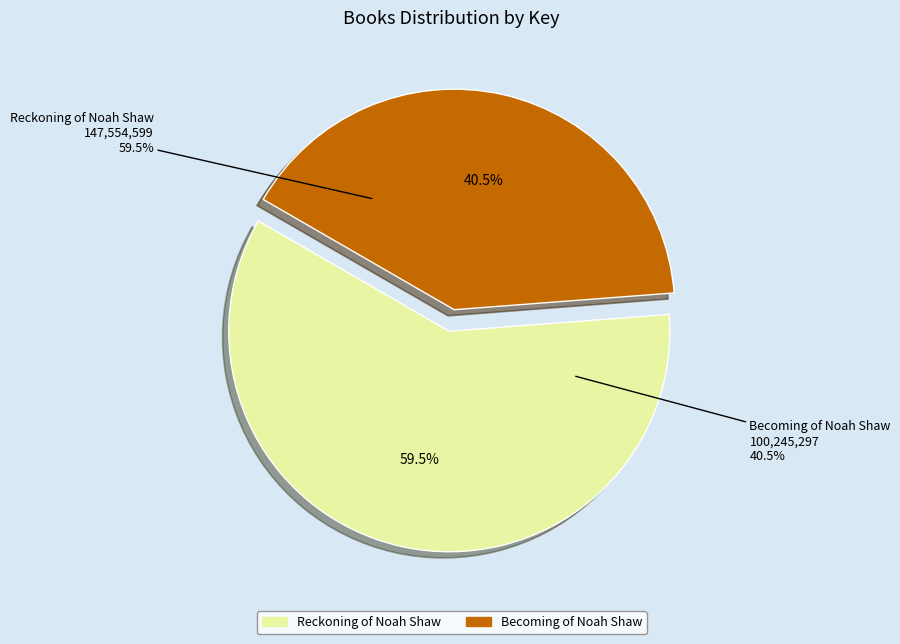

To the nearest percent, what is the combined percentage of Becoming of Noah Shaw
9781481456432 and Reckoning of Noah Shaw
9781481456463?

100%